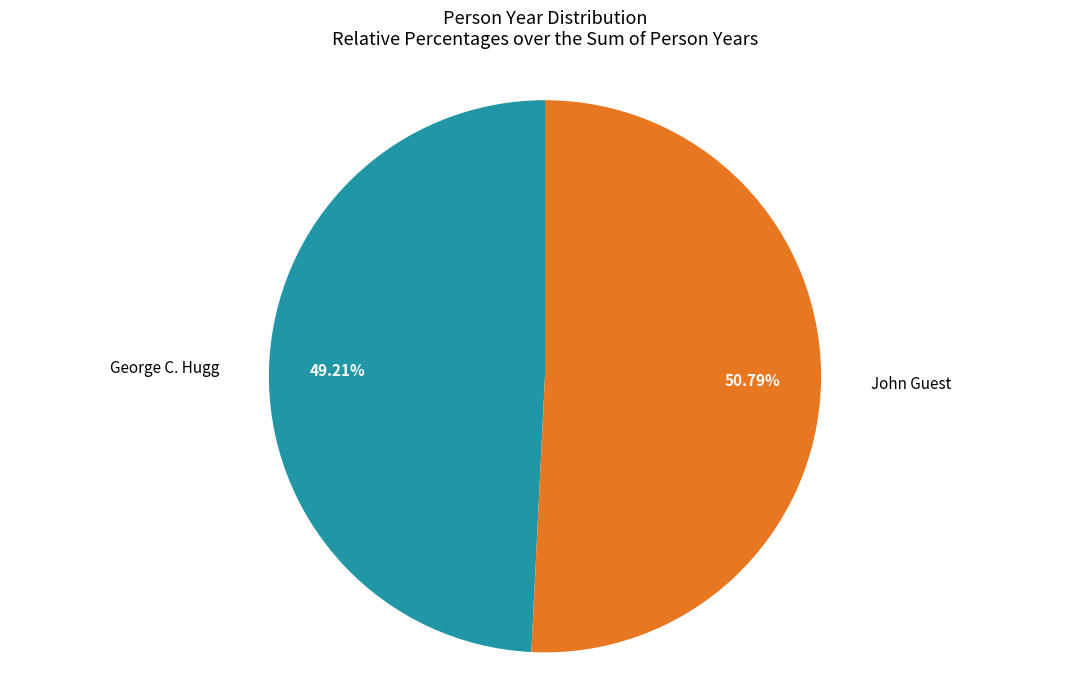

Which slice is the largest?

John Guest